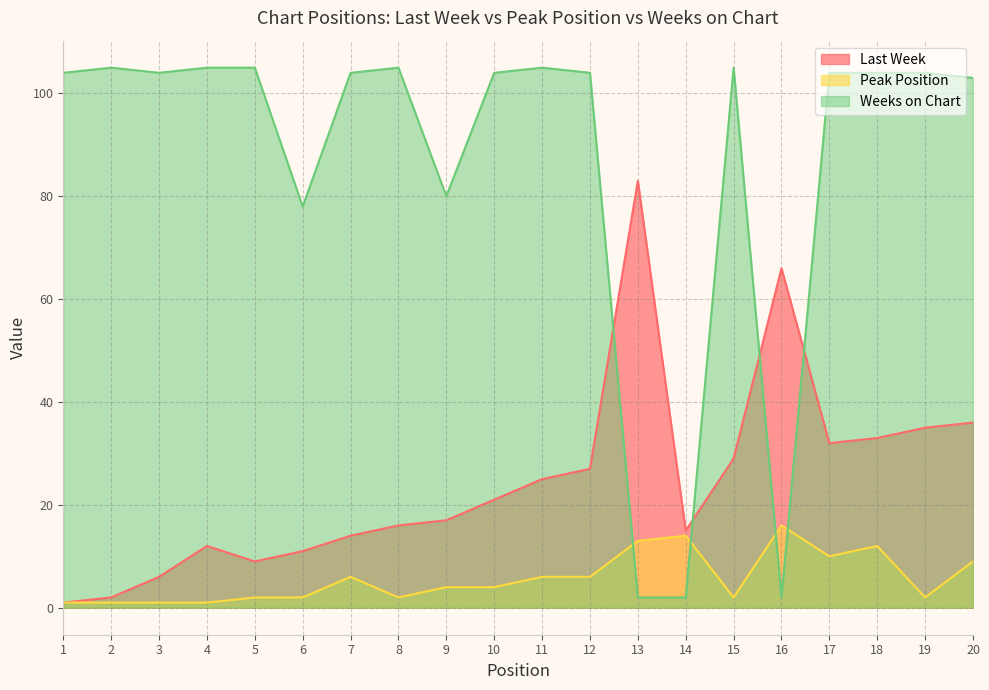

What are all the series names shown in the legend?

Last Week, Peak Position, Weeks on Chart